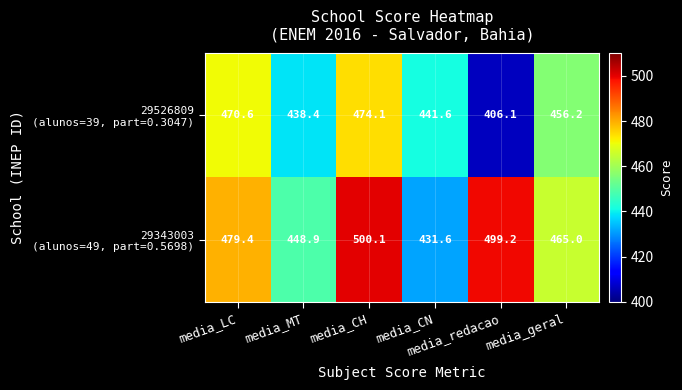

At how many categories does at least one series exceed 425?

6